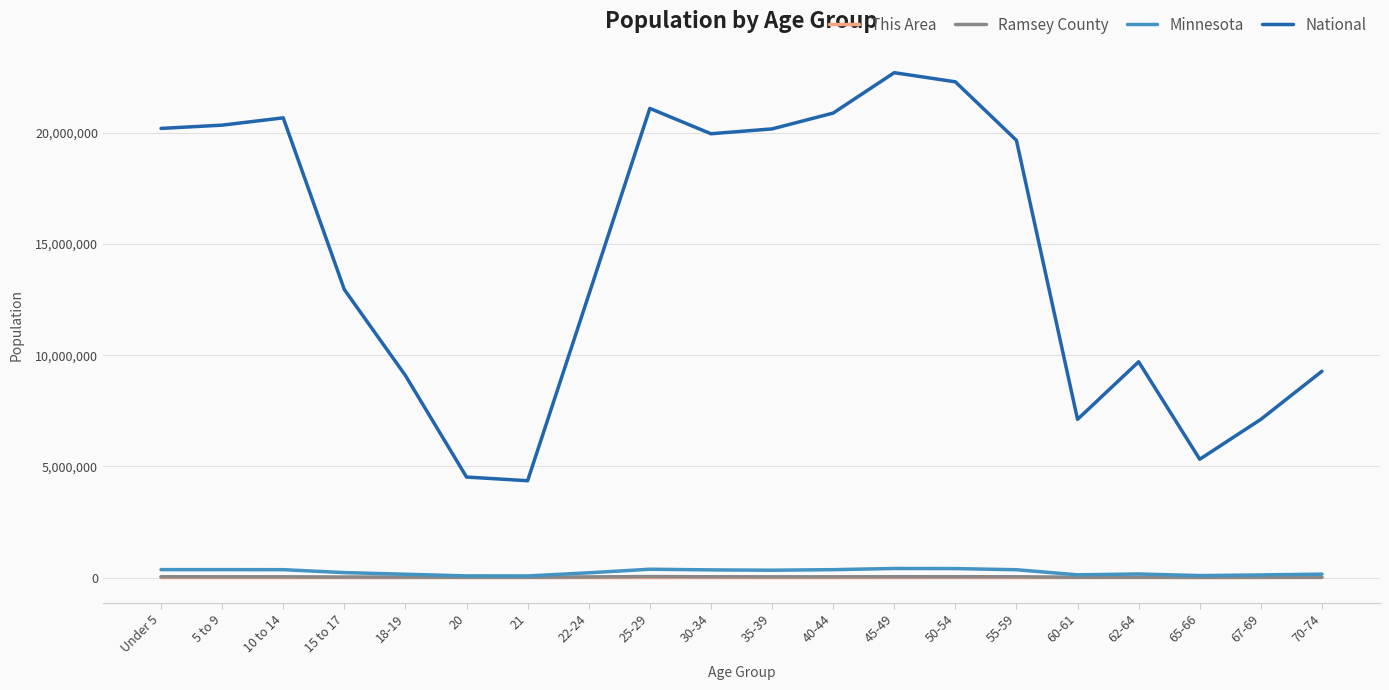

What are all the series names shown in the legend?

This Area, Ramsey County, Minnesota, National